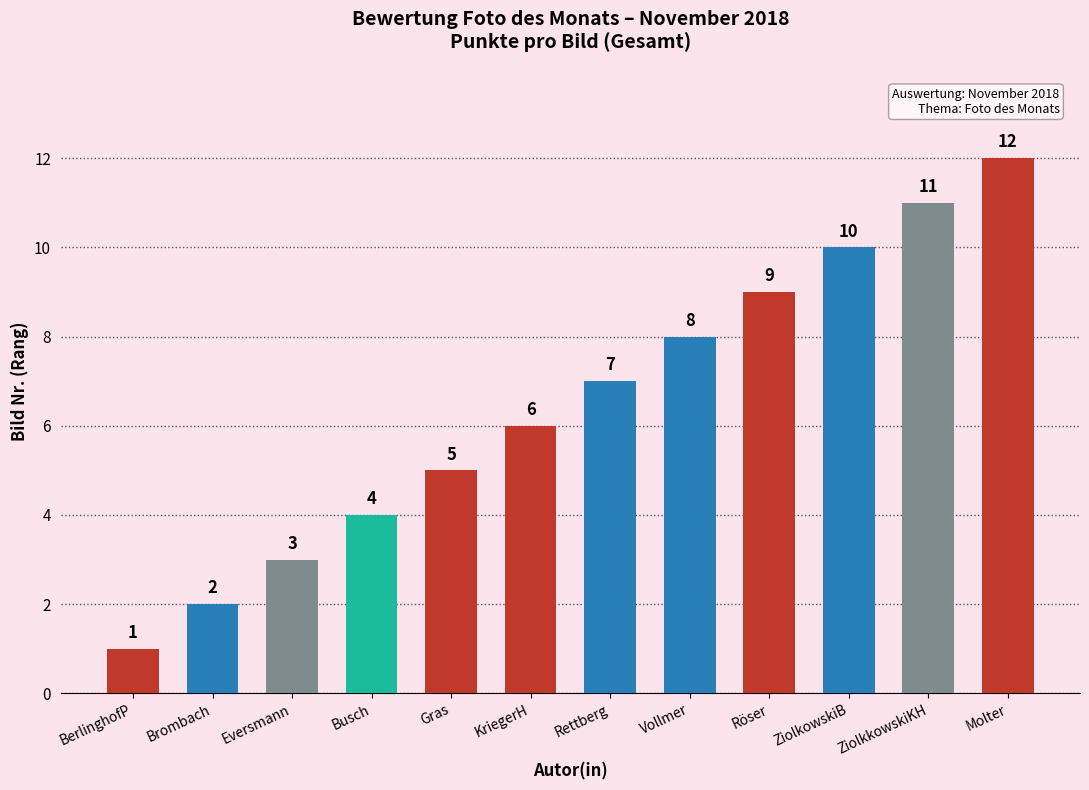

What is the ratio of the value at ZiolkkowskiKH to the value at Vollmer?

1.4